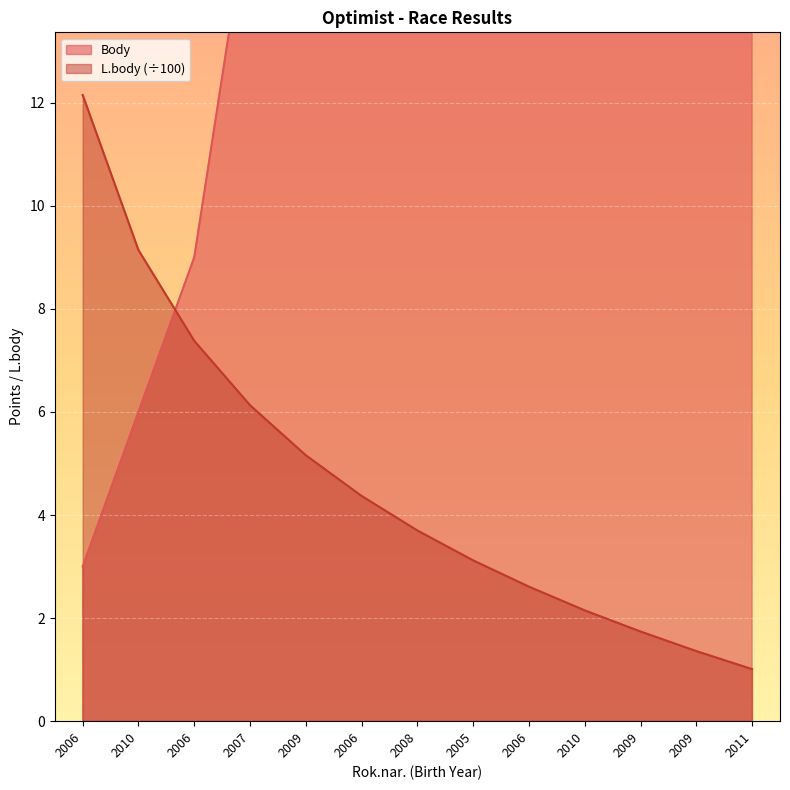

What is the smallest value displayed?

1.0